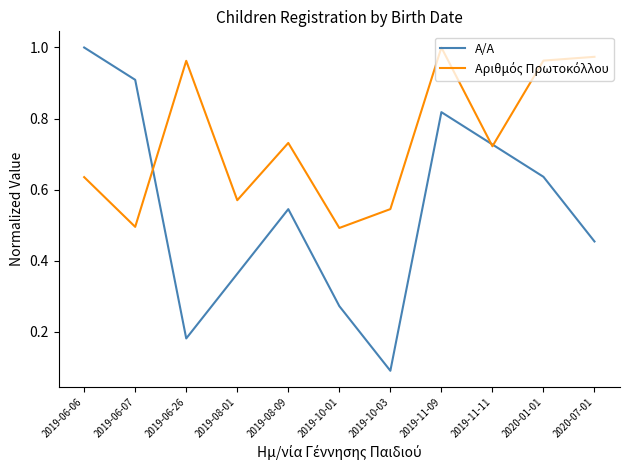

Which series changed the most between 2019-08-01 and 2019-11-09?

A/A